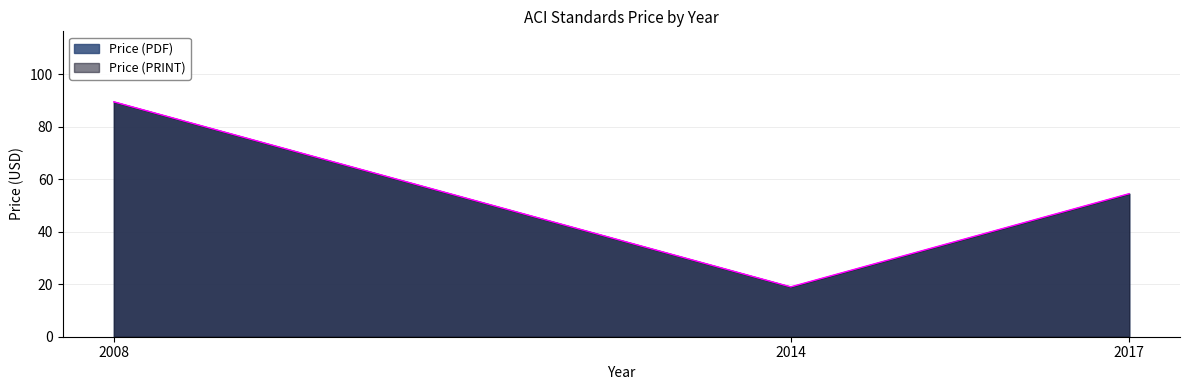

True or false: Price (PDF) has a value of 62.0 at 2008.

False